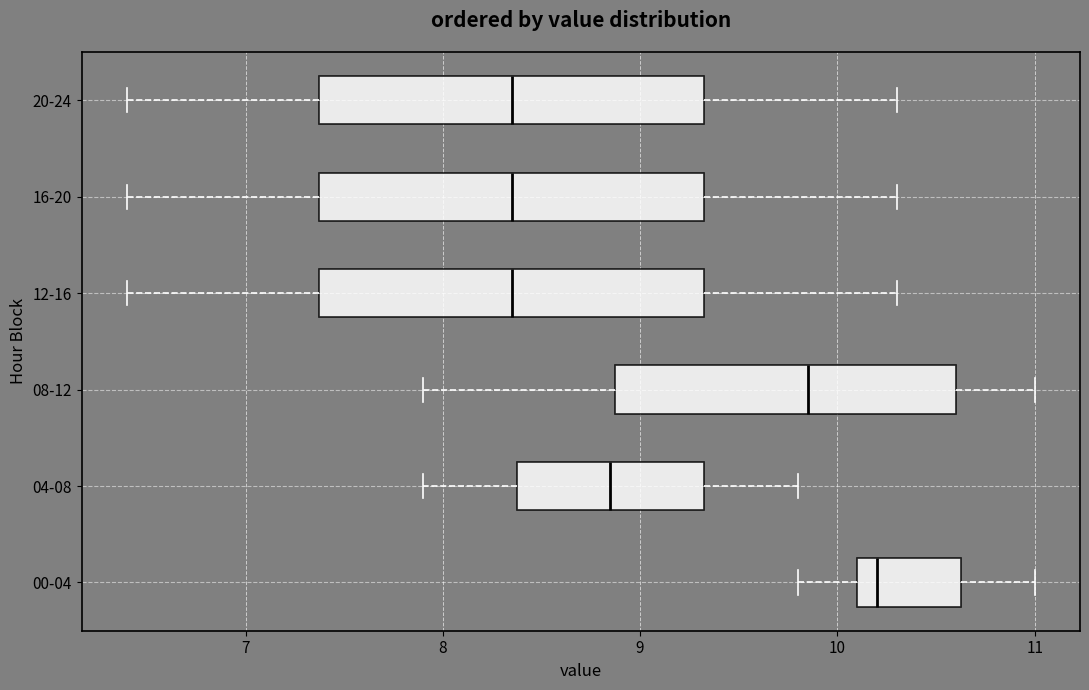

Reading bottom to top, read every box against the x-axis: the position of its median line, the range the box covers, and the ends of its whiskers. The values are not printed on the chart, so give them approximately, as read against the axis.

00-04: median 10.2, box 10.1 to 10.6, whiskers 9.8 to 11.0
04-08: median 8.9, box 8.4 to 9.3, whiskers 7.9 to 9.8
08-12: median 9.9, box 8.9 to 10.6, whiskers 7.9 to 11.0
12-16: median 8.4, box 7.4 to 9.3, whiskers 6.4 to 10.3
16-20: median 8.4, box 7.4 to 9.3, whiskers 6.4 to 10.3
20-24: median 8.4, box 7.4 to 9.3, whiskers 6.4 to 10.3